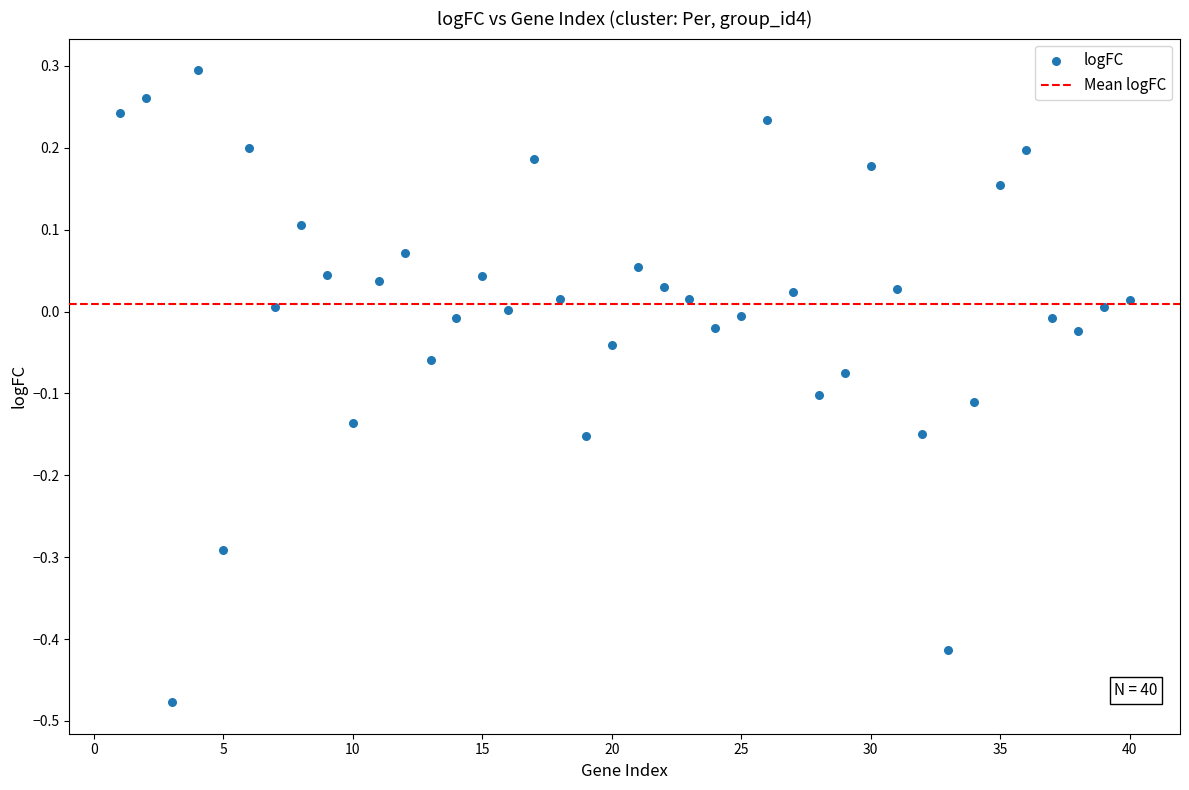

What is the range of Y values (max minus min)?

0.8